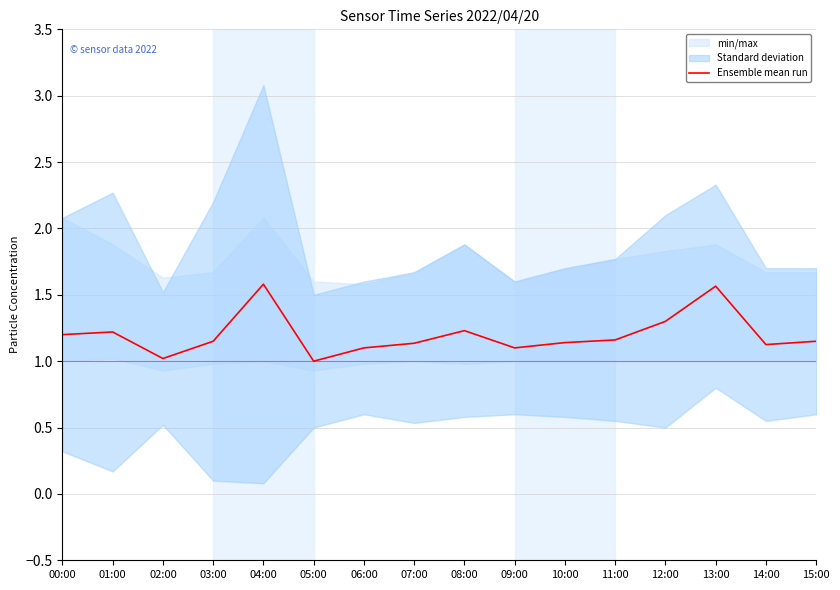

True or false: the data shows 1.1 at 09:00.

True